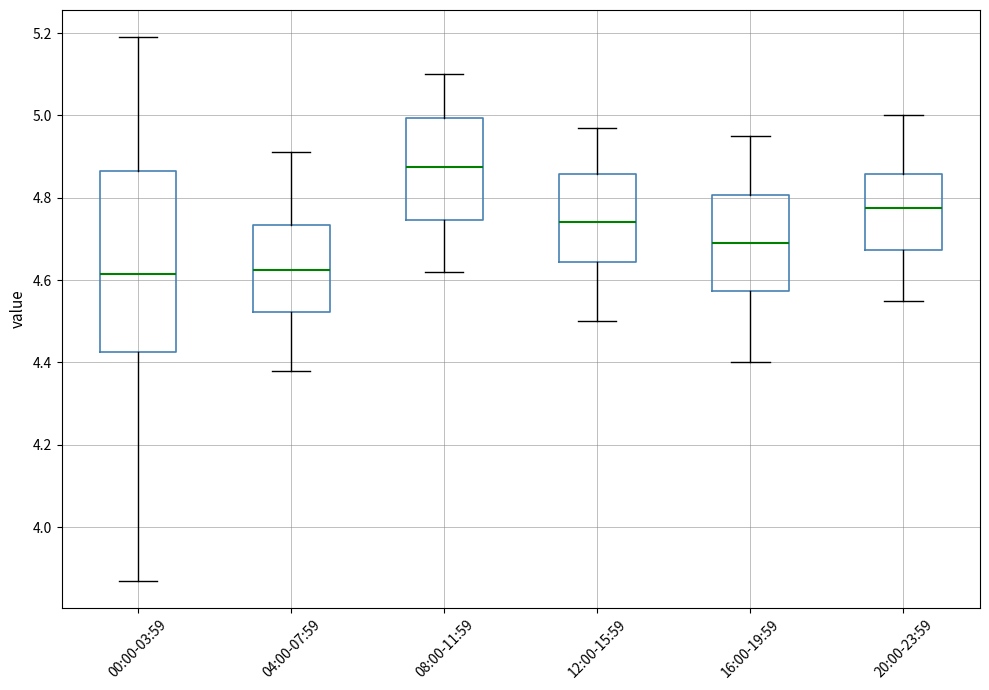

Reading left to right, transcribe this box plot: for each box, give where its median line is, the range the box spans, and where its two whiskers end, as read against the y-axis. The values are not printed on the chart, so give them approximately, as read against the axis.

00:00-03:59: median 4.62, box 4.42 to 4.86, whiskers 3.88 to 5.20
04:00-07:59: median 4.62, box 4.52 to 4.74, whiskers 4.38 to 4.92
08:00-11:59: median 4.88, box 4.74 to 5.00, whiskers 4.62 to 5.10
12:00-15:59: median 4.74, box 4.64 to 4.86, whiskers 4.50 to 4.98
16:00-19:59: median 4.70, box 4.58 to 4.80, whiskers 4.40 to 4.96
20:00-23:59: median 4.78, box 4.68 to 4.86, whiskers 4.56 to 5.00